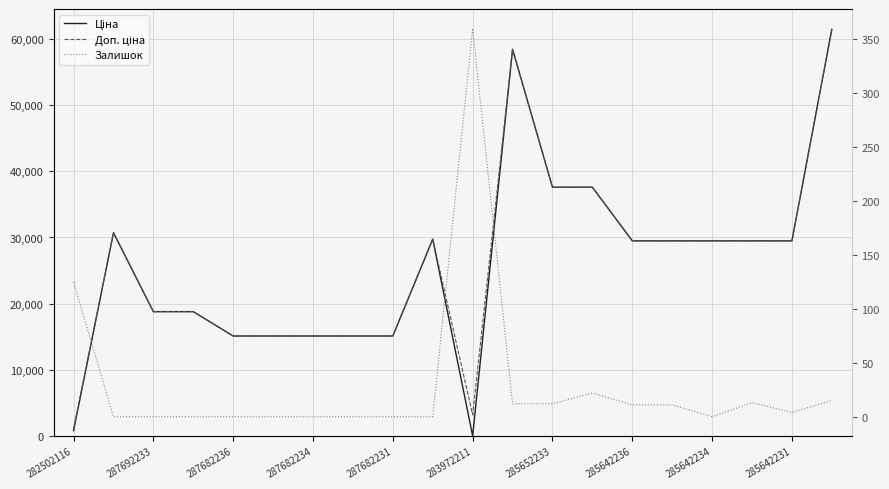

True or false: Ціна has more than 1 interior local peaks.

True